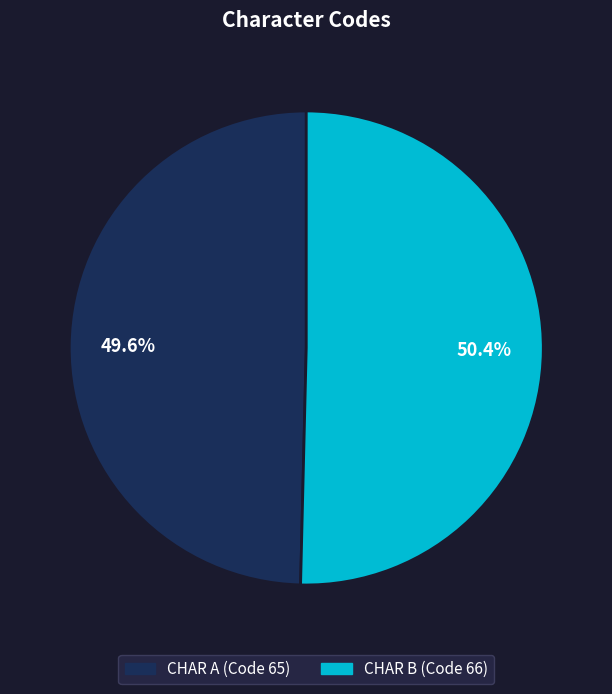

Does any single category account for the majority?

Yes